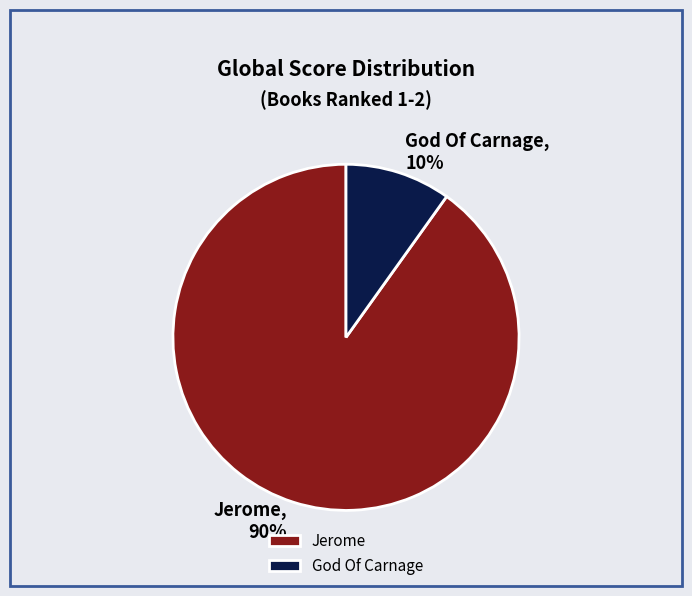

True or false: God Of Carnage accounts for 2% of the total.

False